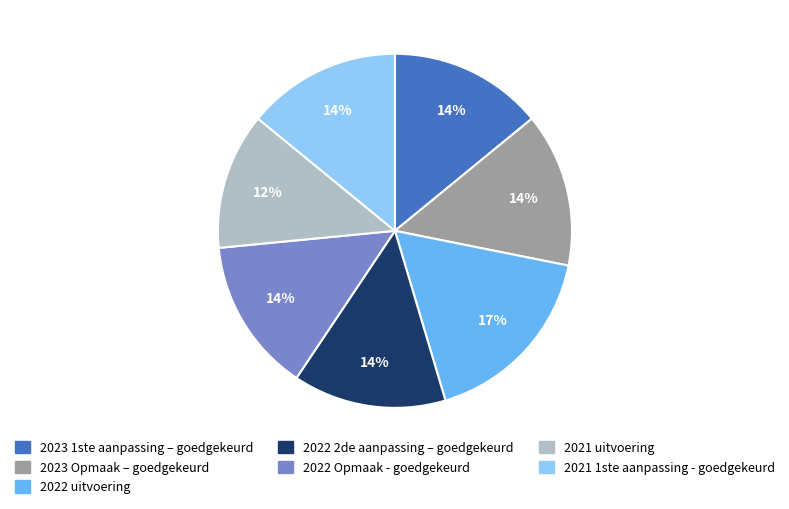

Count the number of slices in the pie.

7